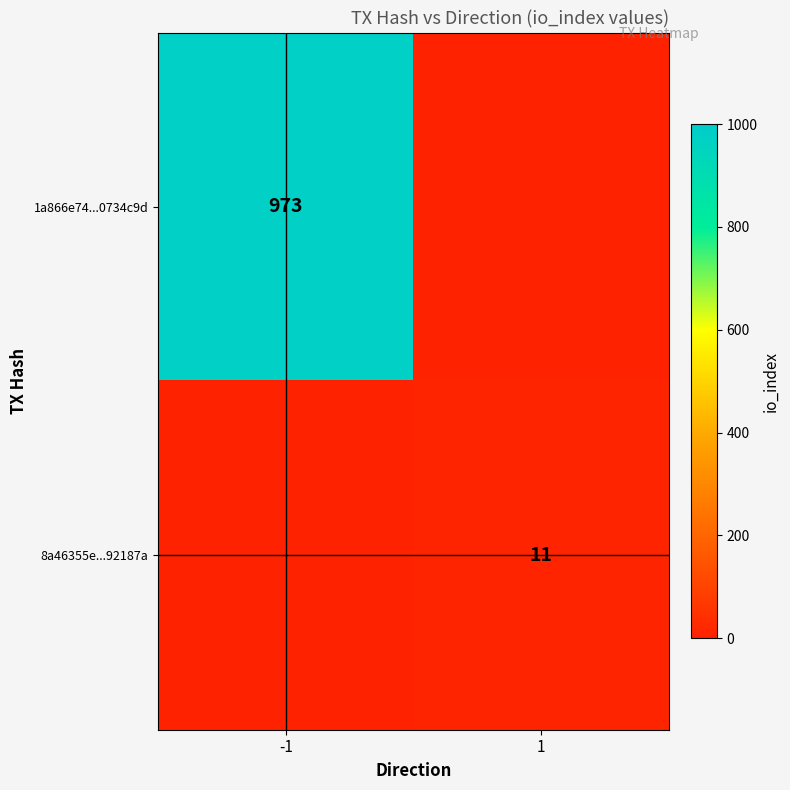

True or false: 1a866e74...0734c9d has a value of 1408 at -1.

False